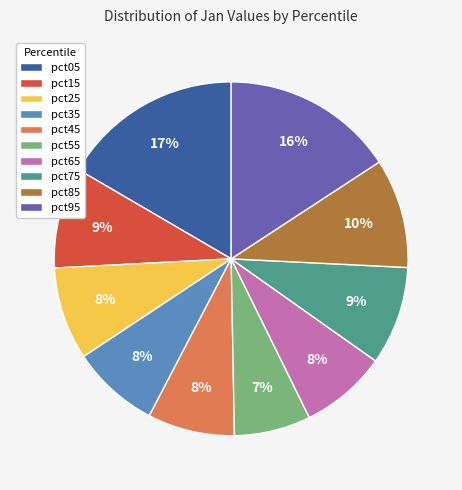

What percentage is the pct45 slice, to the nearest percent?

8%